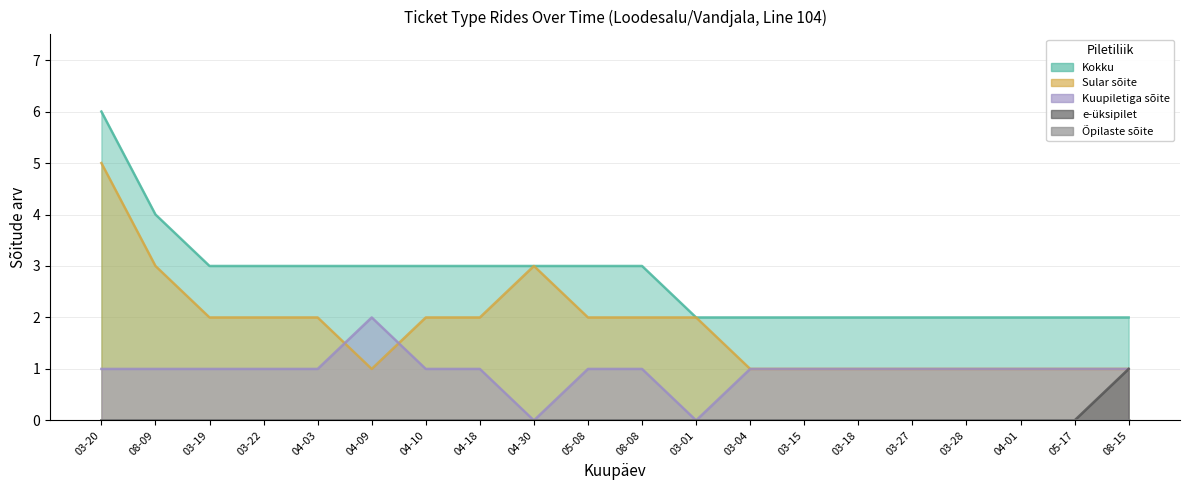

True or false: e-üksipilet and Kuupiletiga sõite cross at least once.

False